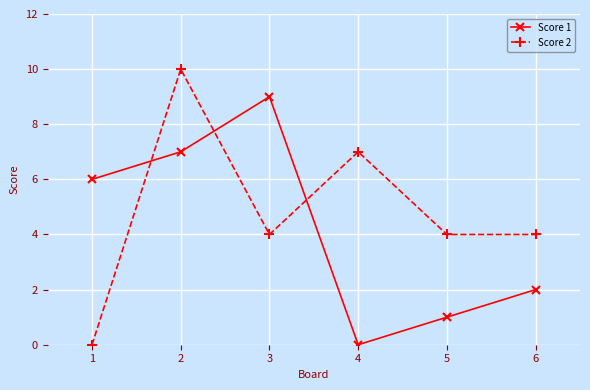

Which category has the highest value in the Score 2 series?

2